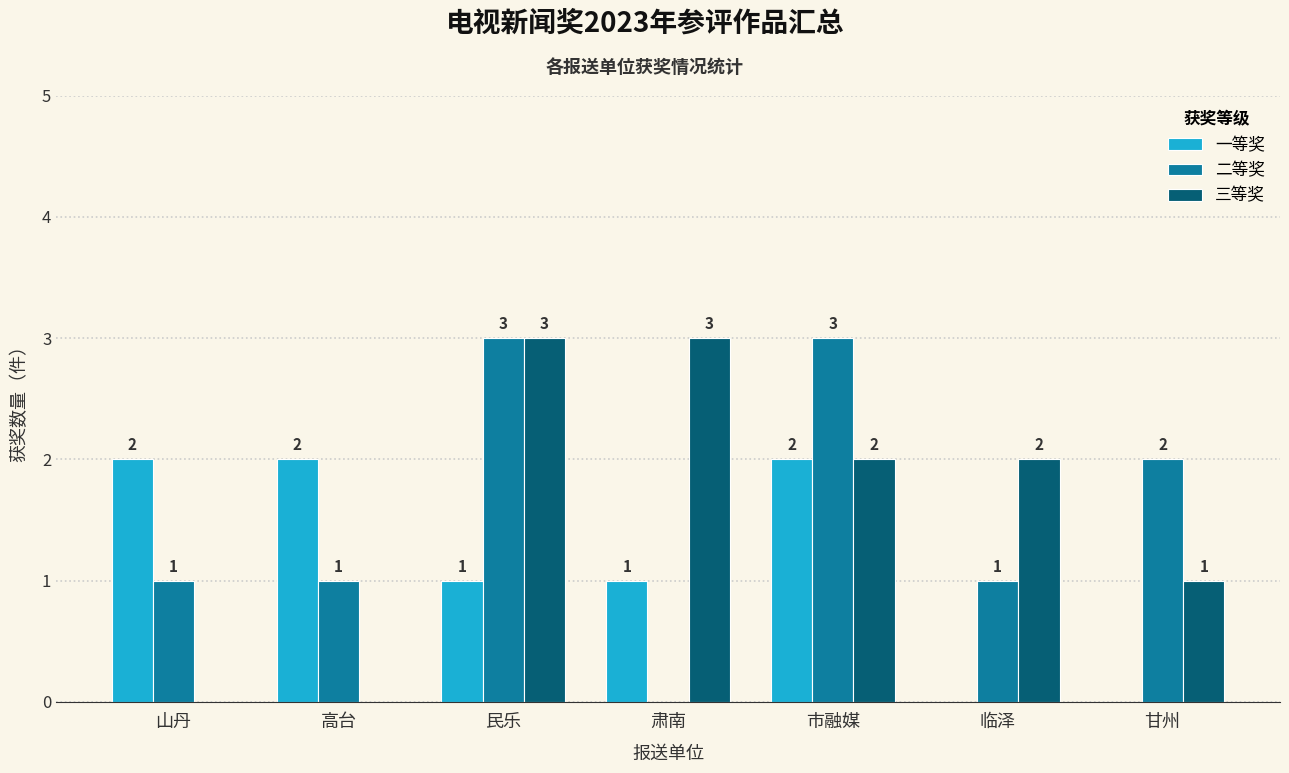

Where does the 一等奖 series first go above 1?

山丹